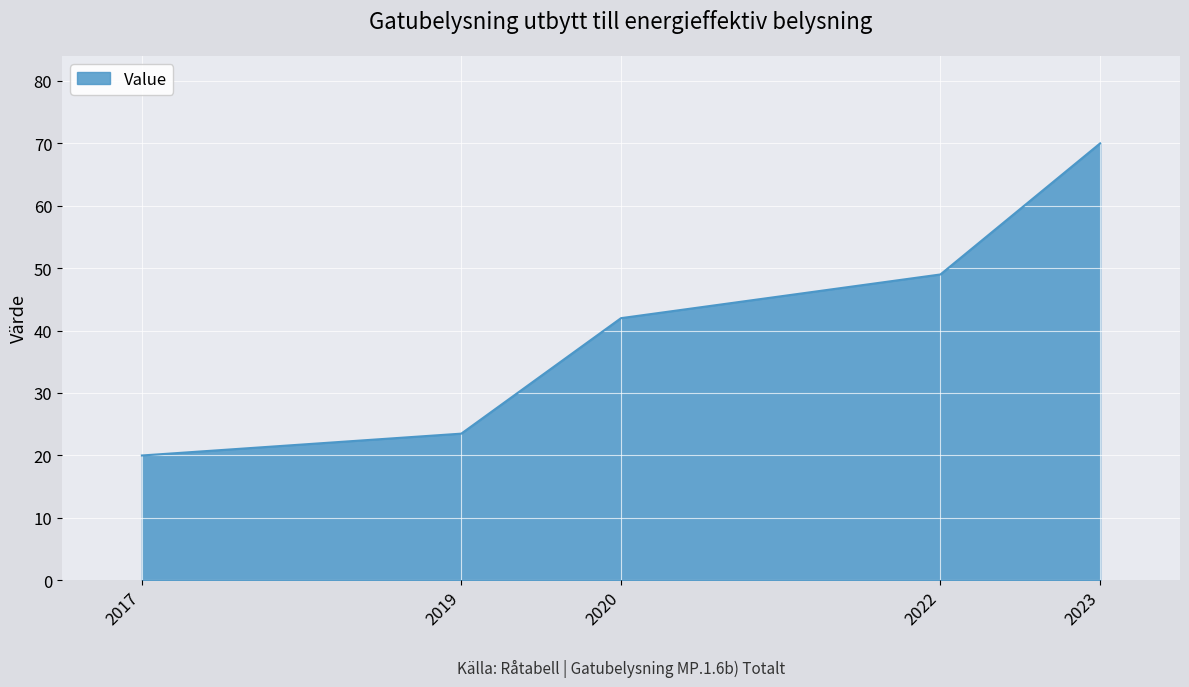

Read the value at 2022.

49.0